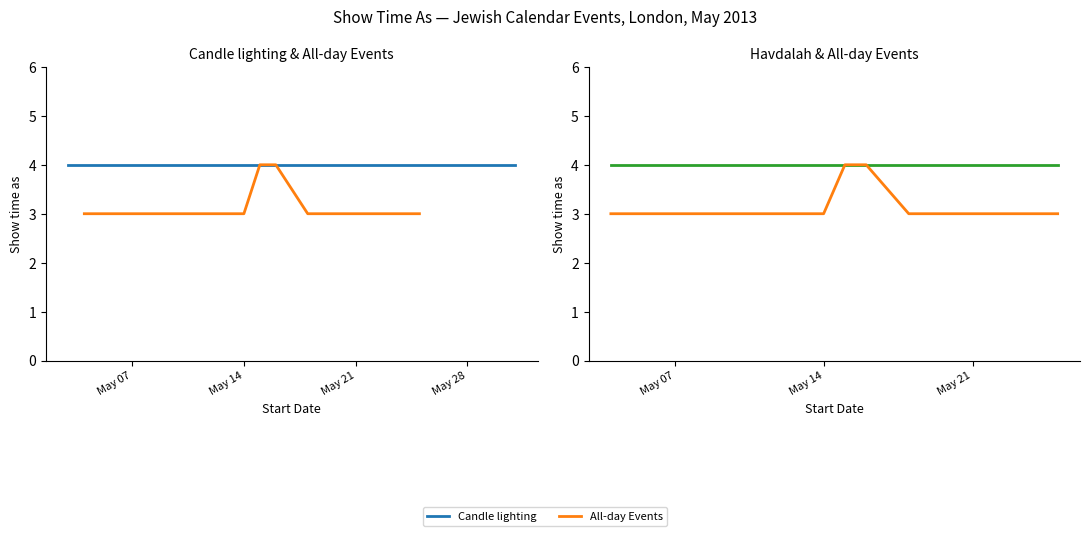

At how many categories does at least one series exceed 3?

7